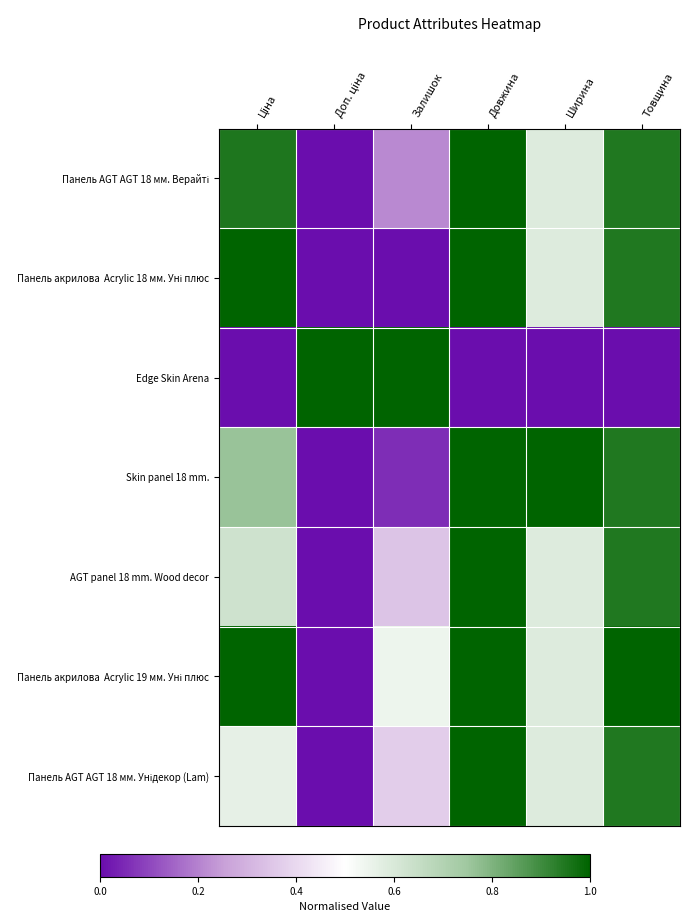

Rank the series at Ціна from highest to lowest value.

Панель акрилова Acrylic 18 мм. Уні плюс, Панель акрилова Acrylic 19 мм. Уні плюс, Панель AGT AGT 18 мм. Верайті, Skin panel 18 mm., AGT panel 18 mm. Wood decor, Панель AGT AGT 18 мм. Унідекор (Lam), Edge Skin Arena